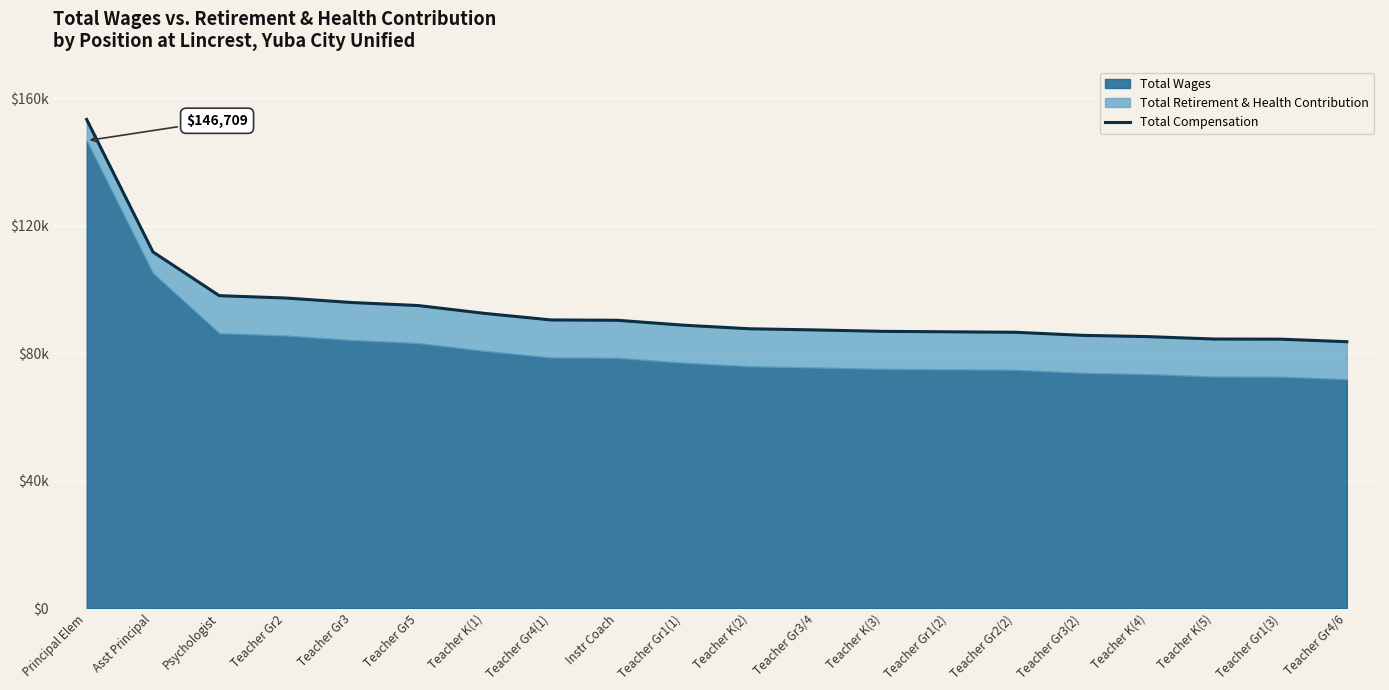

List the labels in order of value, smallest first.

Teacher Gr4/6, Teacher Gr1(3), Teacher K(5), Teacher K(4), Teacher Gr3(2), Teacher Gr2(2), Teacher Gr1(2), Teacher K(3), Teacher Gr3/4, Teacher K(2), Teacher Gr1(1), Instr Coach, Teacher Gr4(1), Teacher K(1), Teacher Gr5, Teacher Gr3, Teacher Gr2, Psychologist, Asst Principal, Principal Elem